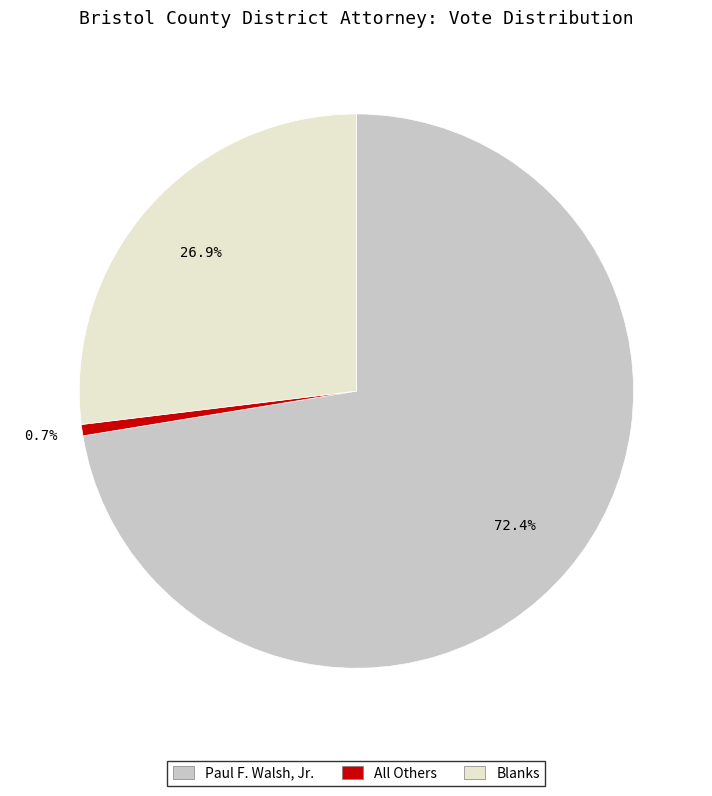

What is the ratio of the value at Paul F. Walsh, Jr. to the value at All Others?

110.1